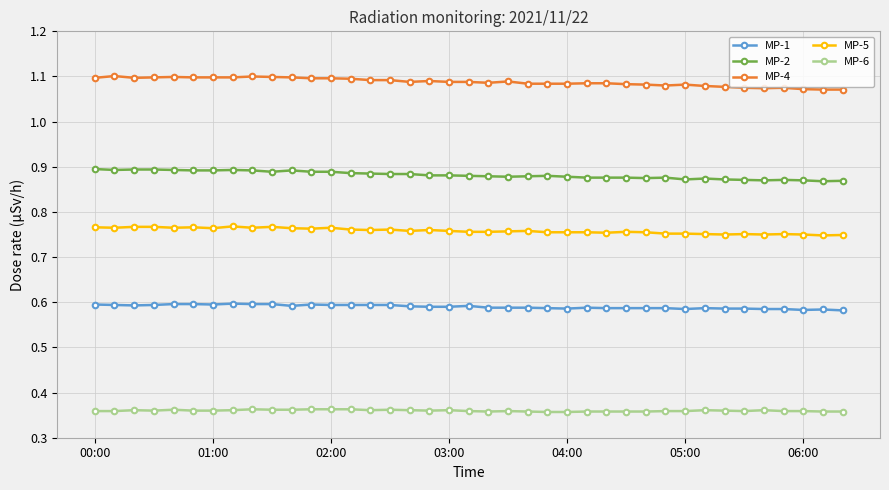

True or false: MP-5 and MP-4 cross at least once.

False